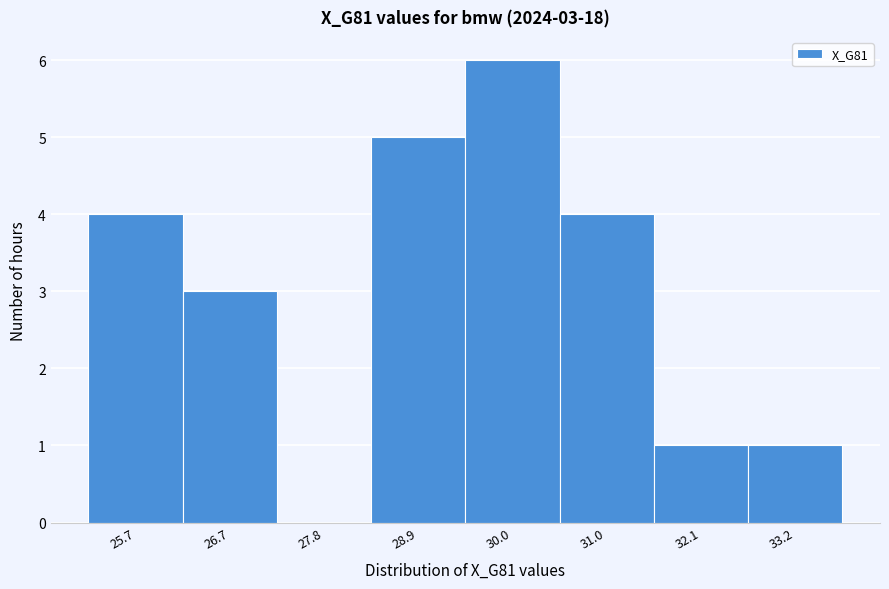

Reading right to left, transcribe all the data shown in this chart.

33.2=1	32.1=1	31.0=4	30.0=6	28.9=5	27.8=0	26.7=3	25.7=4